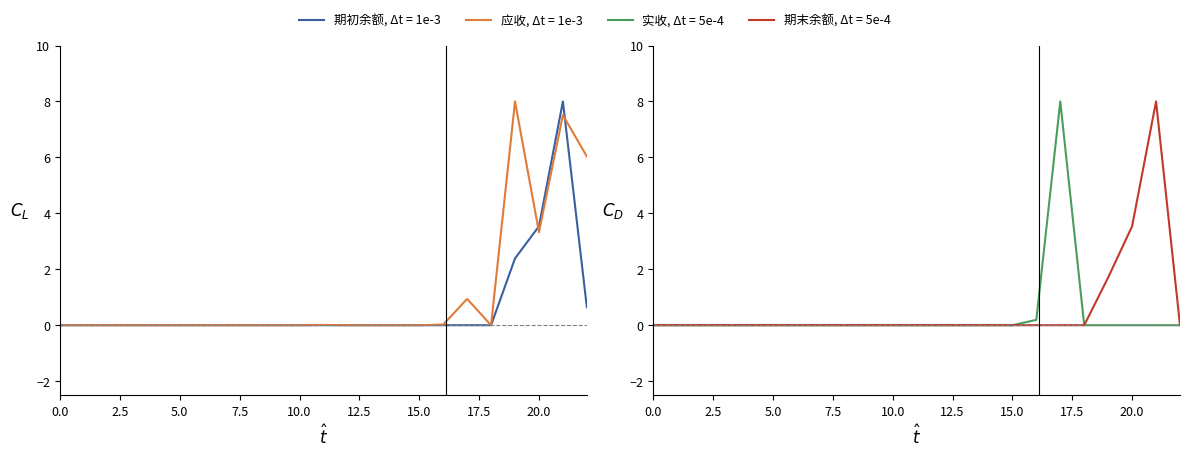

At 5.0, list the series in order from largest to smallest.

期初余额, 应收, 实收, 期末余额